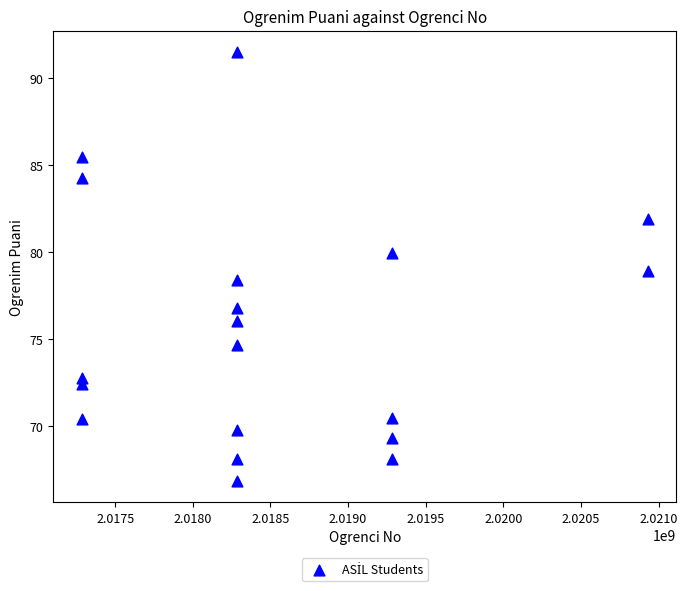

What is the range of X values (max minus min)?

3648001.0